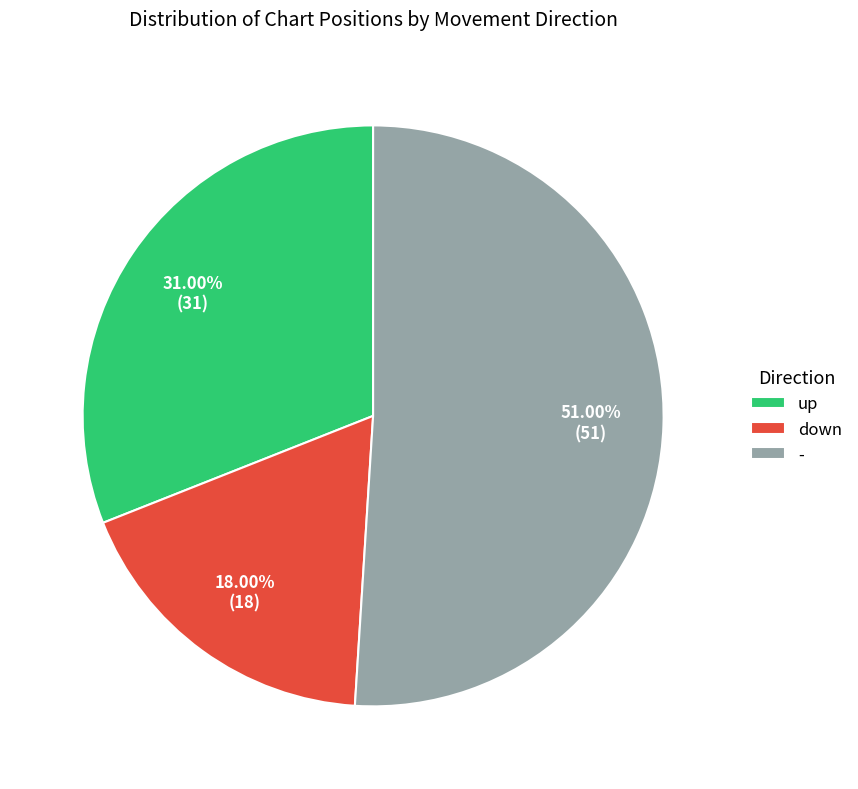

Which has a higher value, - or down?

-